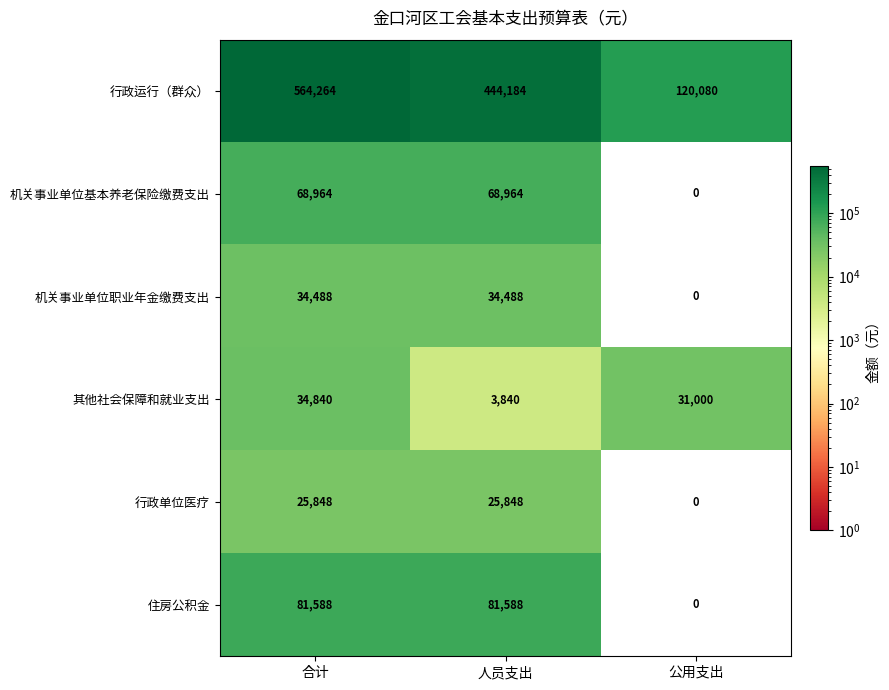

Count the number of data series in this chart.

6